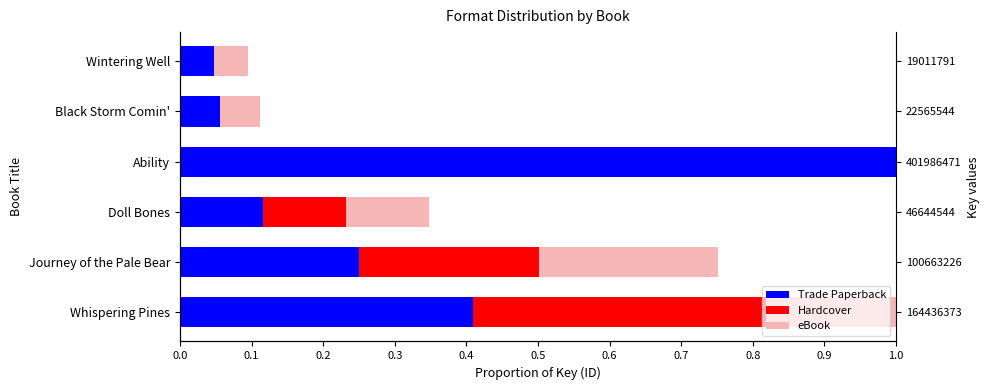

What is the average value of the Trade Paperback series?

0.3